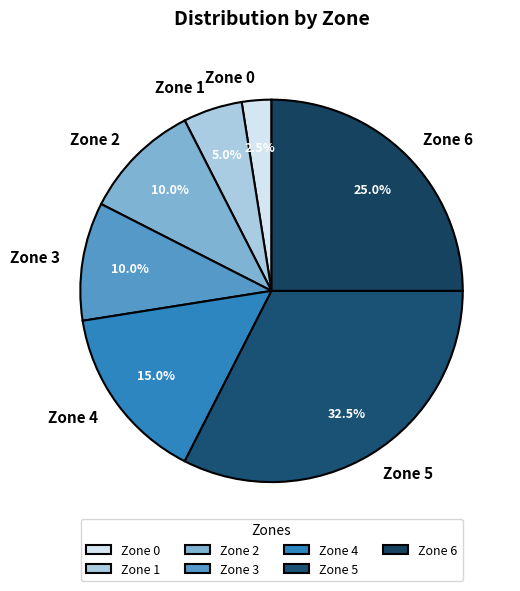

Approximately how many times larger is the value at Zone 4 compared to Zone 6?

0.6